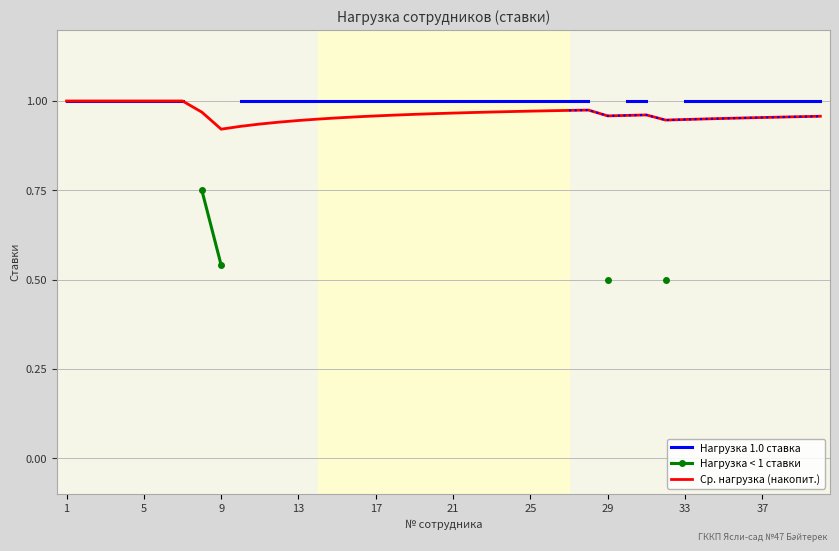

Count the number of categories in the chart.

40